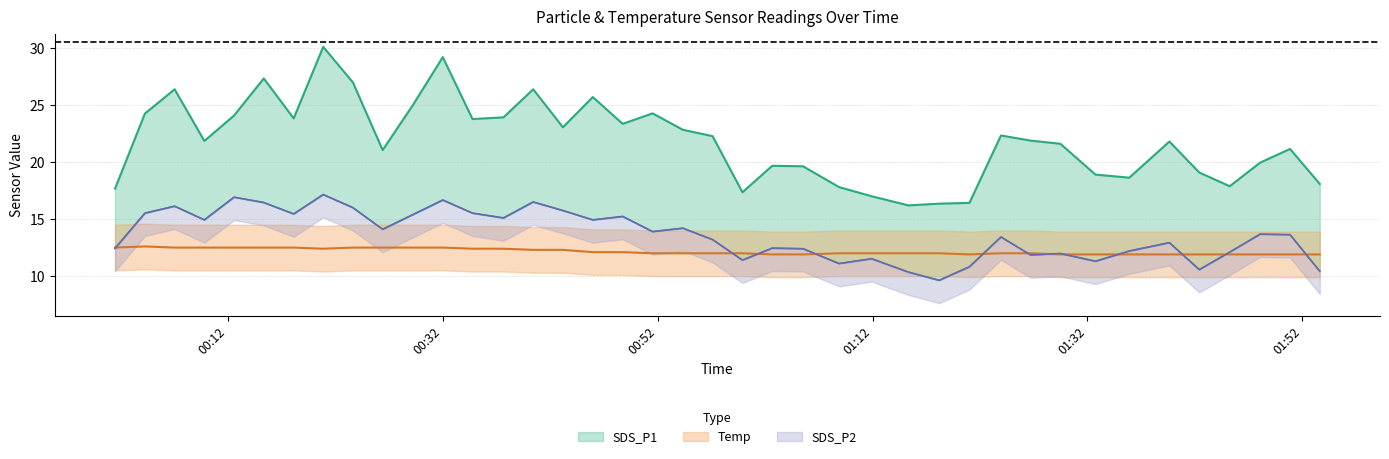

What value does the SDS_P2 series have at 2023/05/06 01:18:12?

9.6